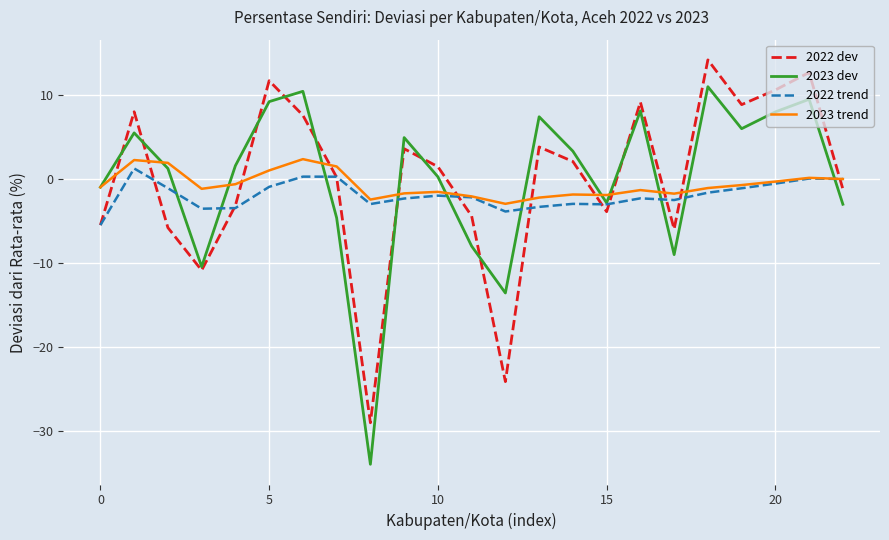

Which series ends up on top after the final intersection of 2022 dev and 2022 trend?

2022 trend